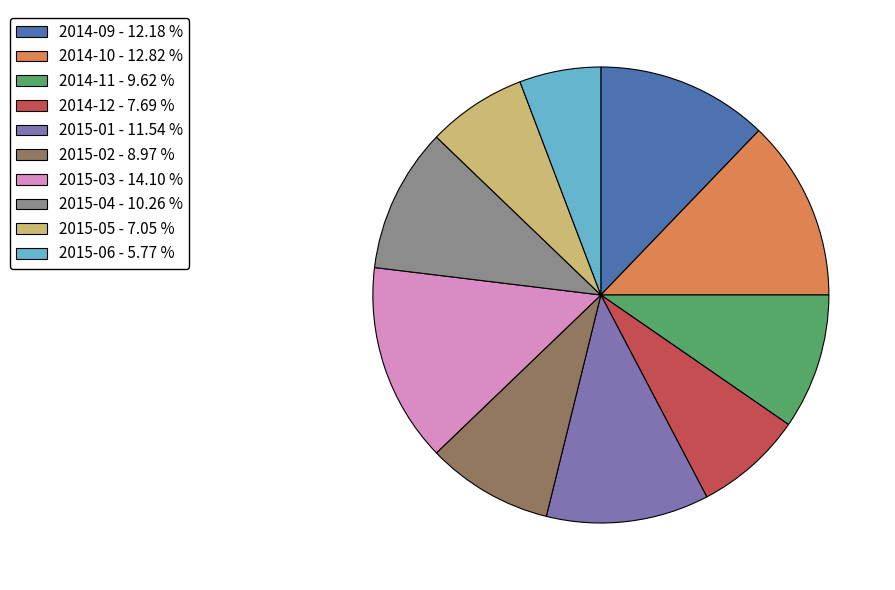

Which category has the smallest portion of the pie?

2015-06